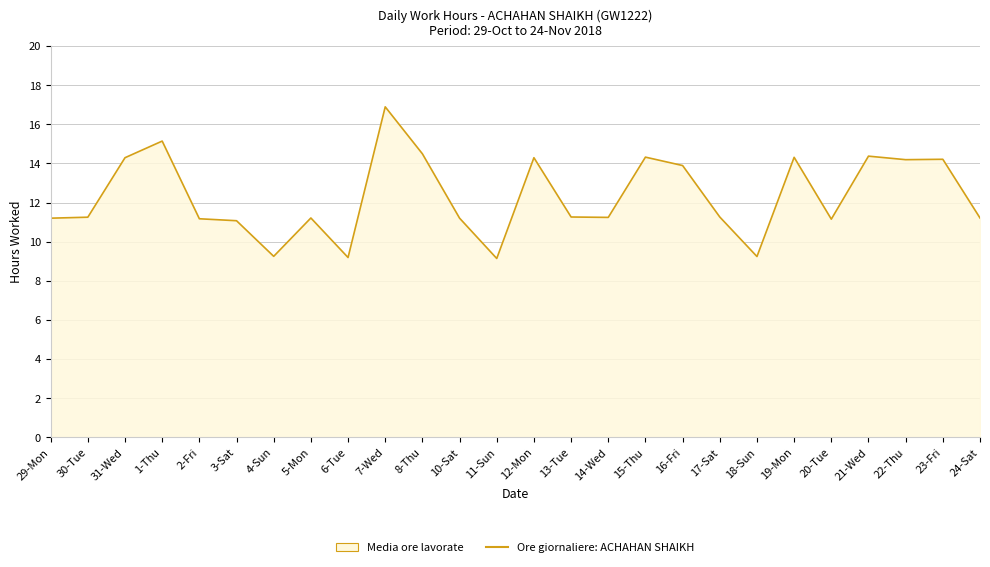

Which has a higher value, 24-Sat or 12-Mon?

12-Mon